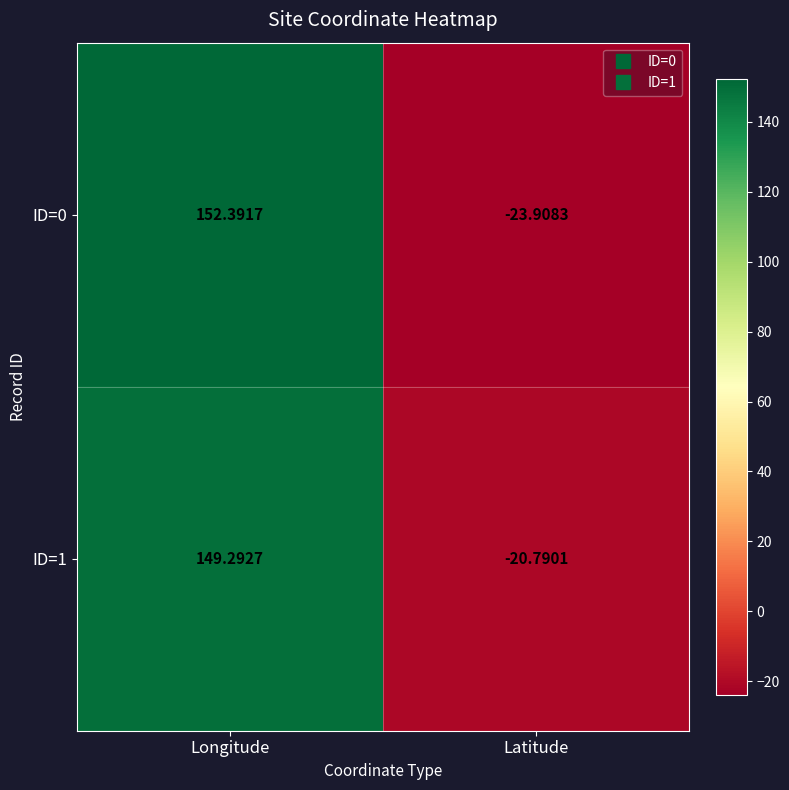

Rank the categories by ID=0 value from lowest to highest.

Latitude, Longitude